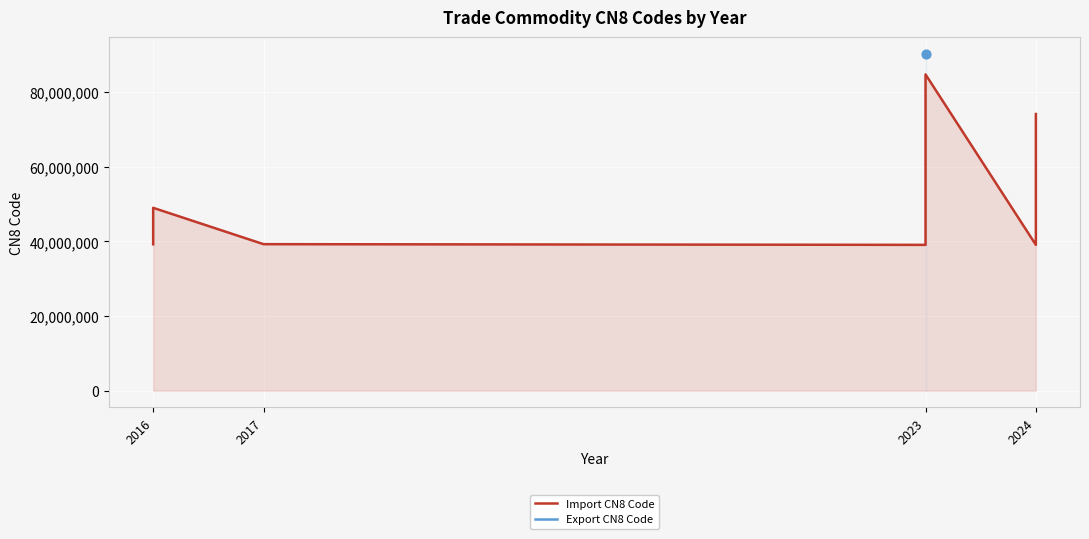

Approximately how many times larger is the value at 2016 compared to 2016?

1.0